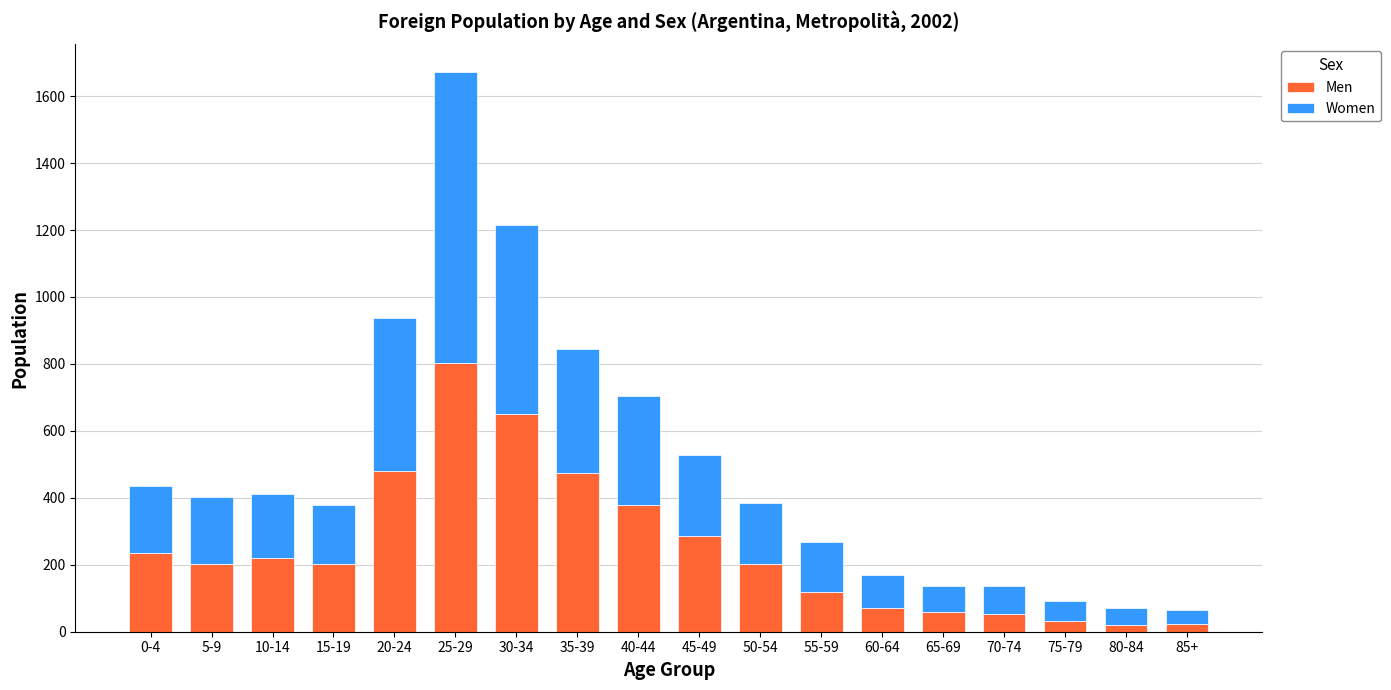

What is the approximate value of Men at 50-54, to the nearest 10?

200